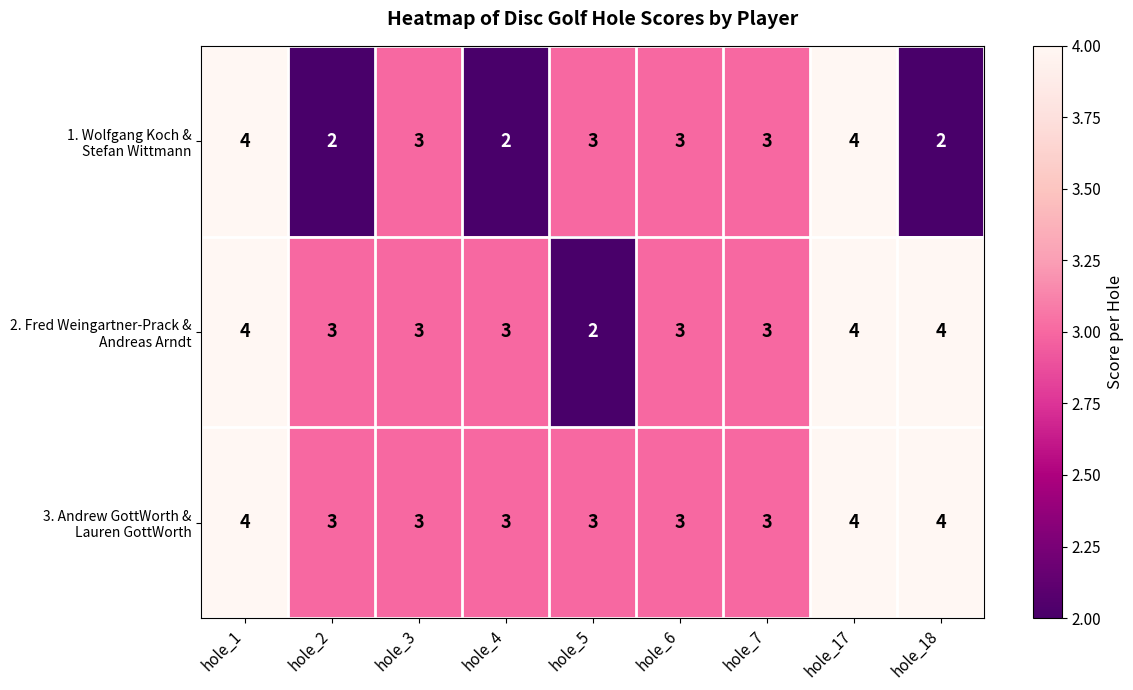

At how many categories does at least one series exceed 2?

9